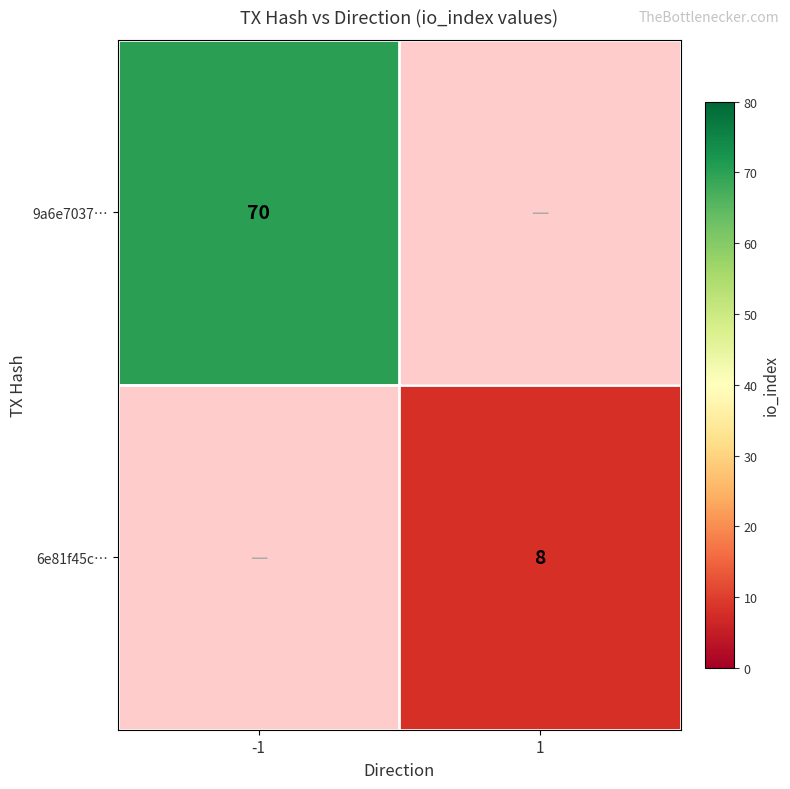

Is the value of 6e81f45c… at 1 greater than the value of 9a6e7037… at -1?

No